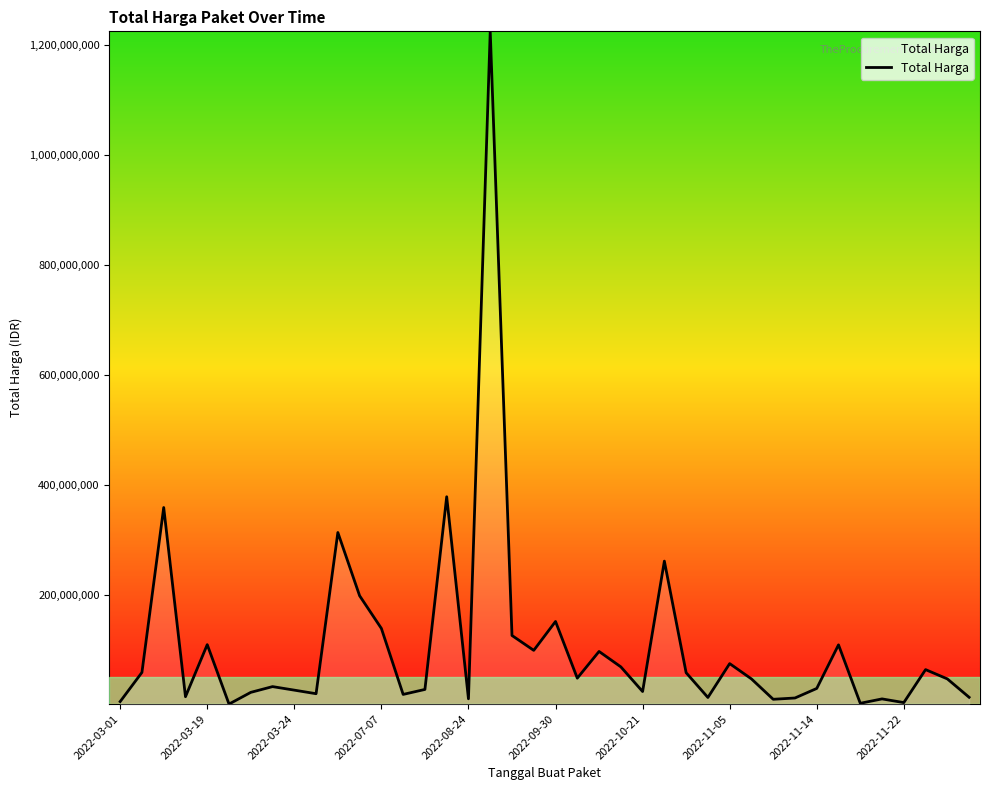

What is the maximum value shown in the chart?

1224682000